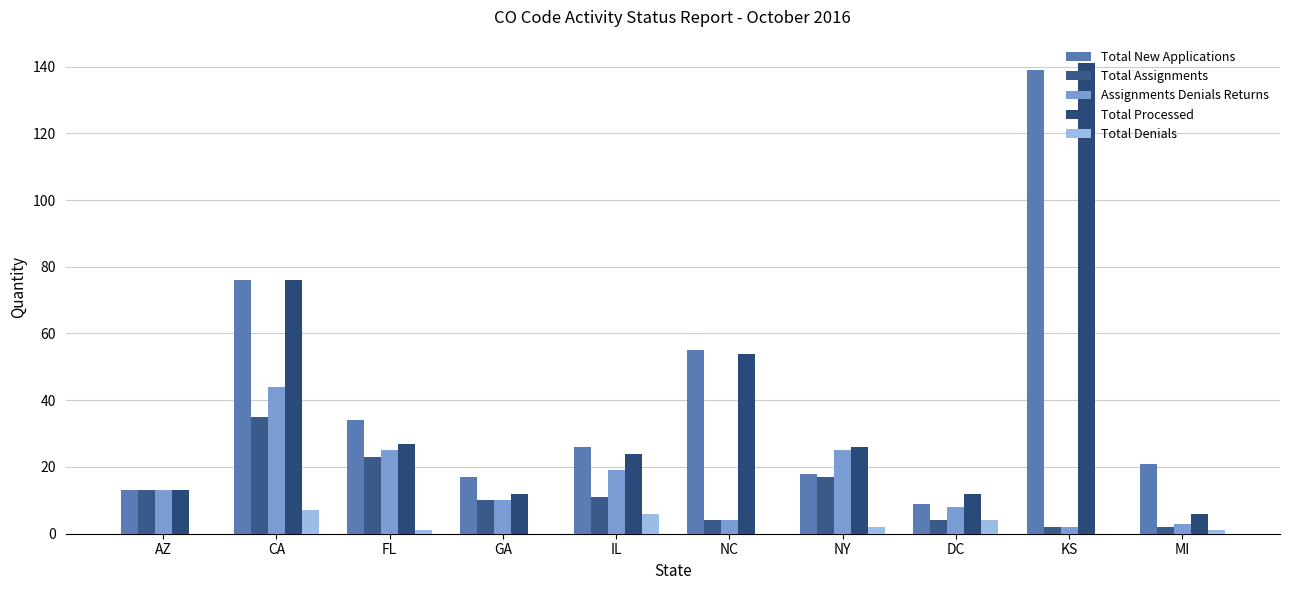

Which series has the largest range (max minus min)?

Total Processed